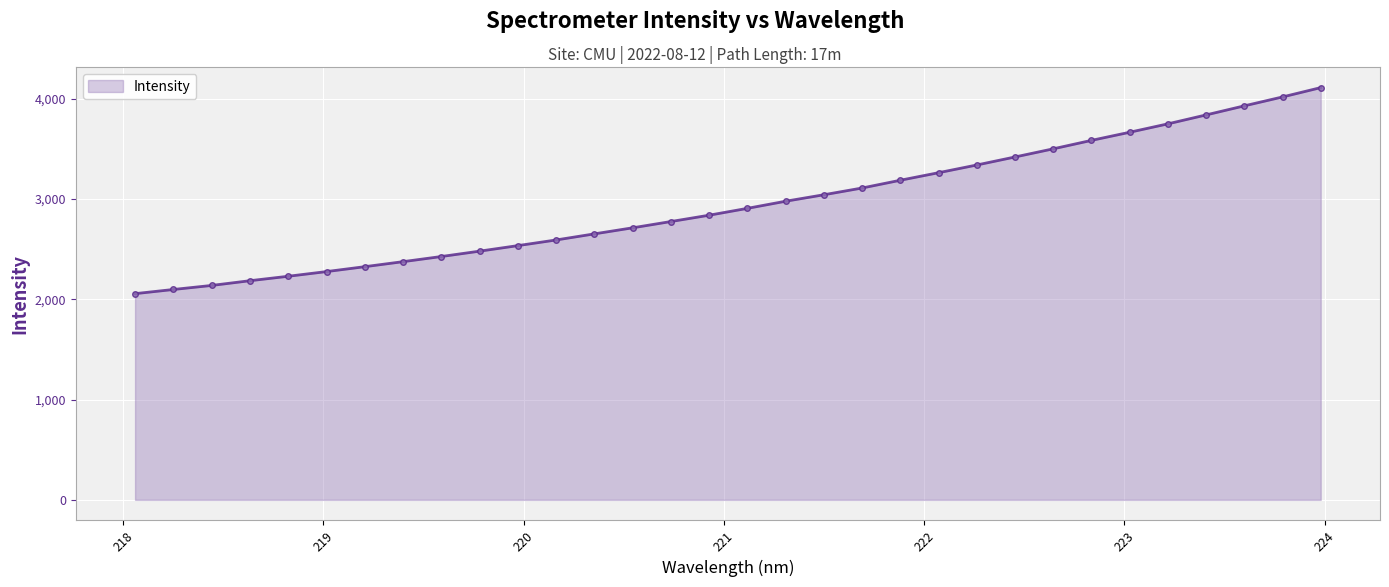

What is the average value?

2946.9